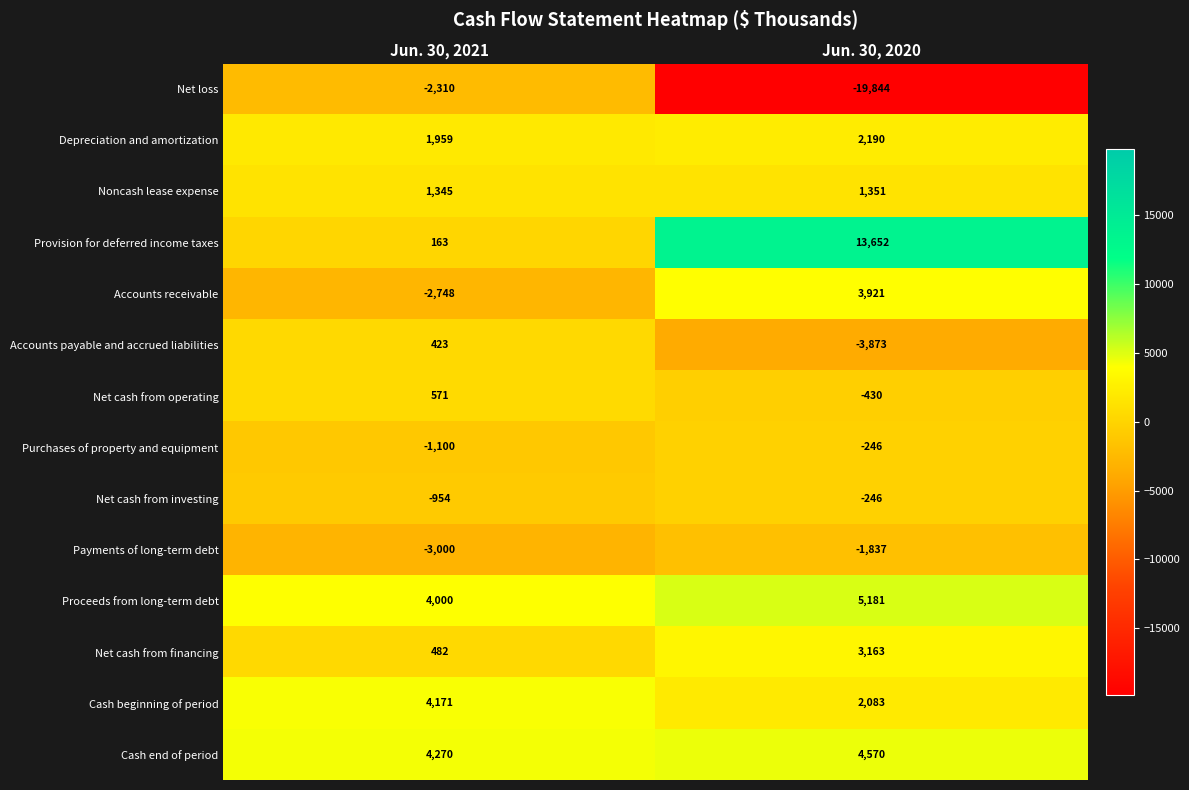

What is the sum of all Accounts receivable values?

1173